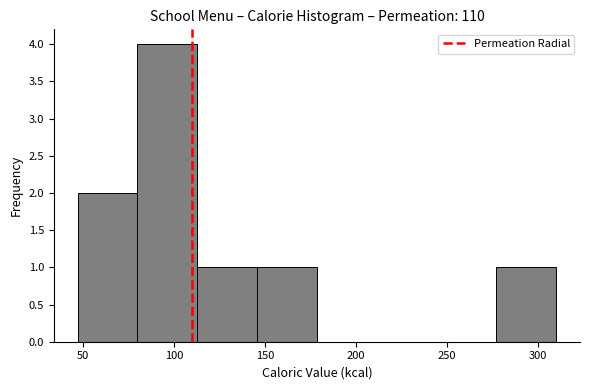

Reading left to right, list every bar in this chart as the range it spans on the x-axis followed by its height. Neither the bar edges nor the heights are printed on the chart, so give them approximately, as read against the axes.

45 to 80: 2
80 to 115: 4
115 to 145: 1
145 to 180: 1
180 to 210: 0
210 to 245: 0
245 to 275: 0
275 to 310: 1